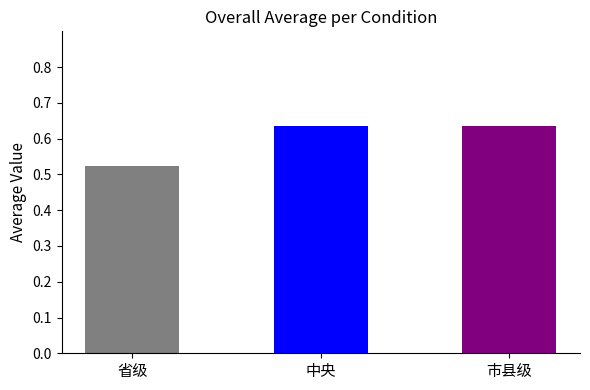

What is the label of the 1st bar from the right?

市县级